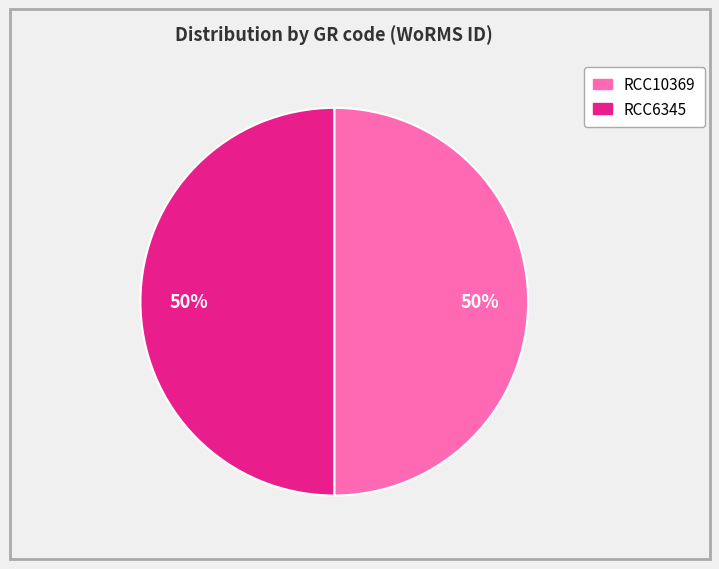

To the nearest percent, what percentage of the pie is RCC6345?

50%